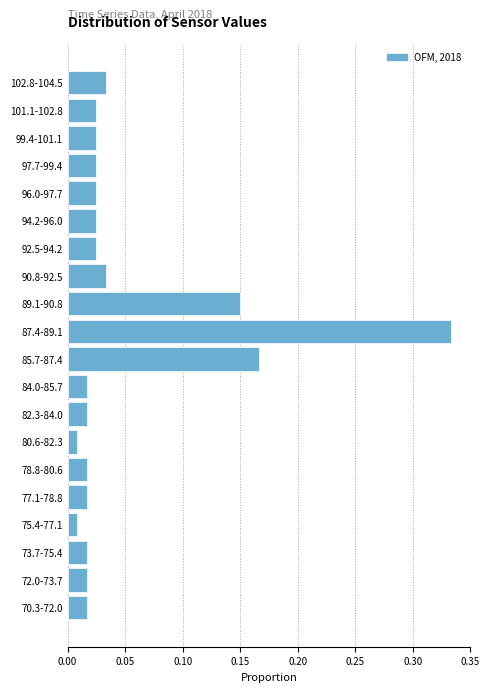

Which category has the highest value across all series?

87.4-89.1